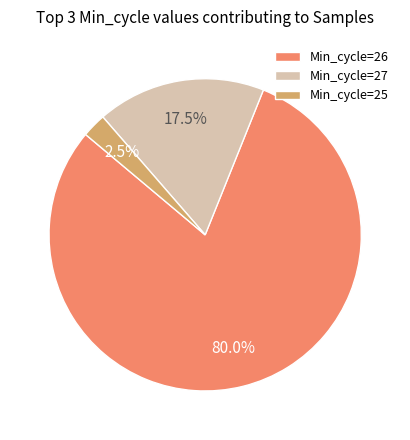

What is the majority slice?

Min_cycle=26